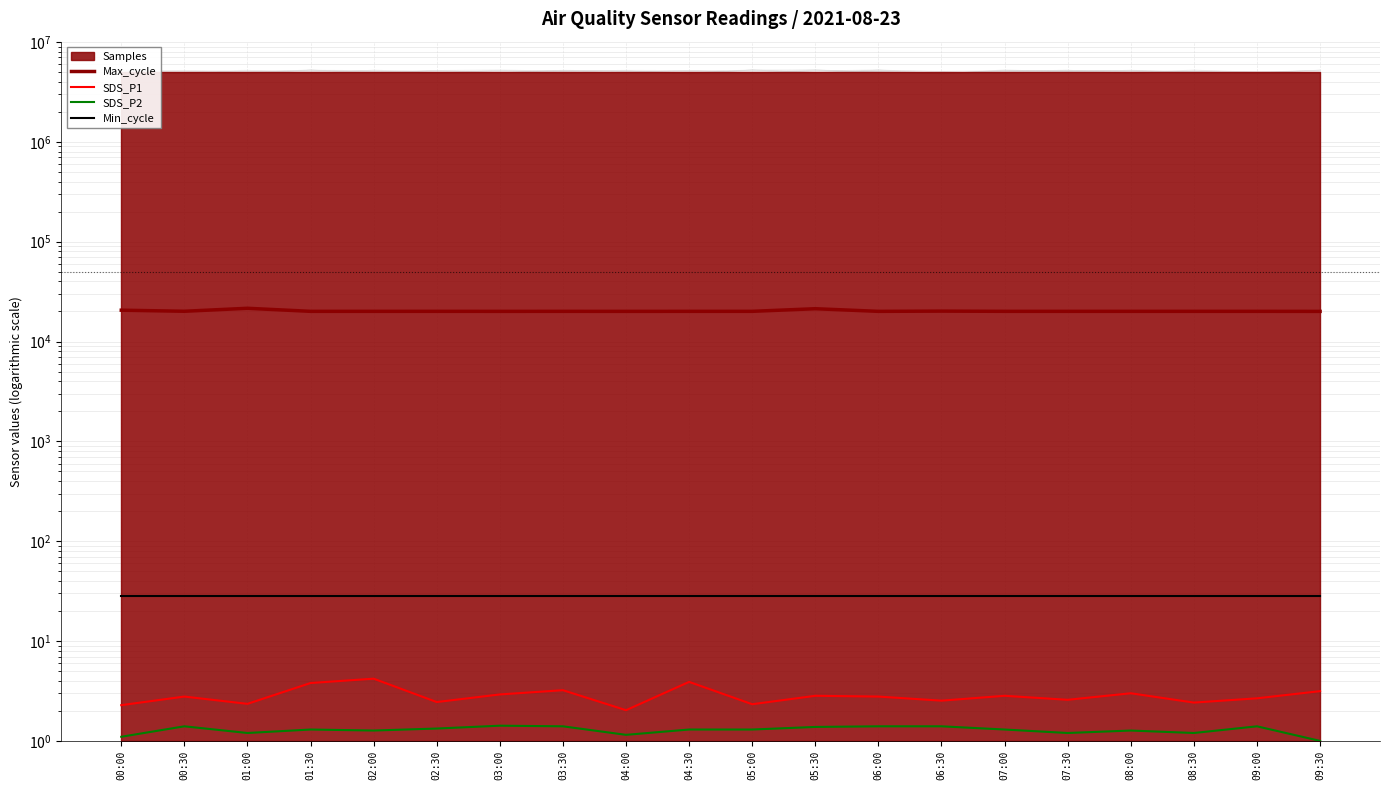

At 02:30, list the series in order from smallest to largest.

SDS_P2, SDS_P1, Min_cycle, Max_cycle